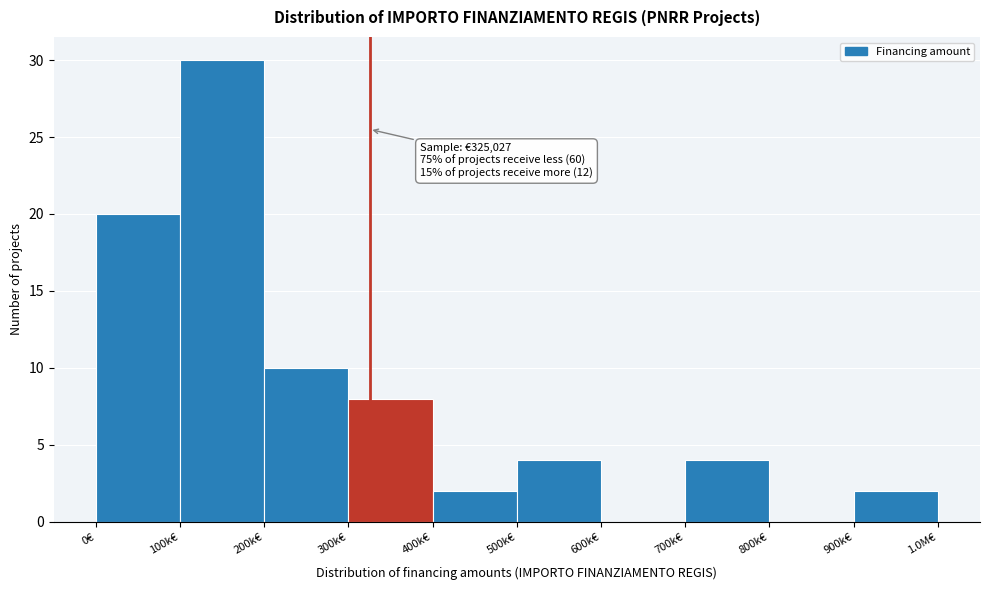

Reading left to right, transcribe all the data shown in this chart.

0€=20	100k€=30	200k€=10	300k€=8	400k€=2	500k€=4	600k€=0	700k€=4	800k€=0	900k€=2